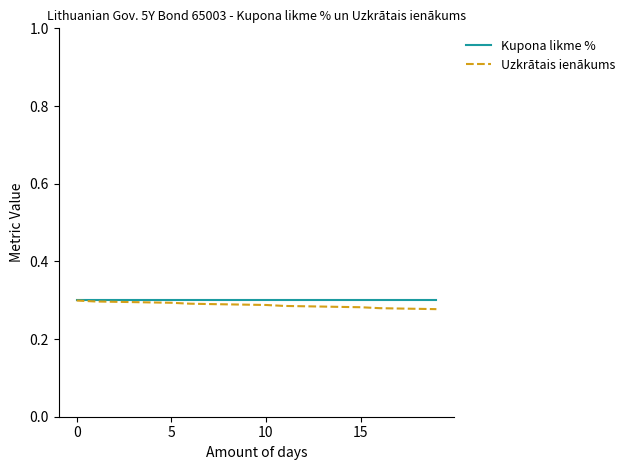

What are all the series names shown in the legend?

Kupona likme %, Uzkrātais ienākums